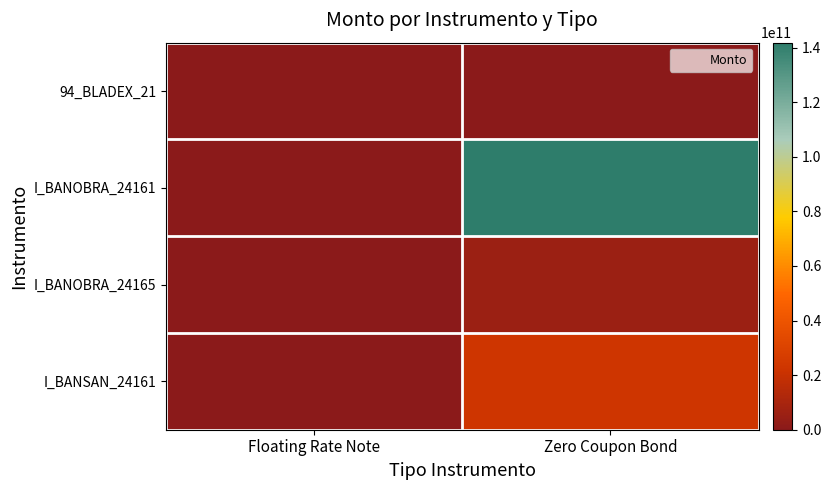

Reading right to left, extract all data points from this chart.

94_BLADEX_21: Zero Coupon Bond=0.0	Floating Rate Note=63203710.3
I_BANOBRA_24161: Zero Coupon Bond=141791085748.4	Floating Rate Note=0.0
I_BANOBRA_24165: Zero Coupon Bond=5999999999.8	Floating Rate Note=0.0
I_BANSAN_24161: Zero Coupon Bond=23209999995.0	Floating Rate Note=0.0